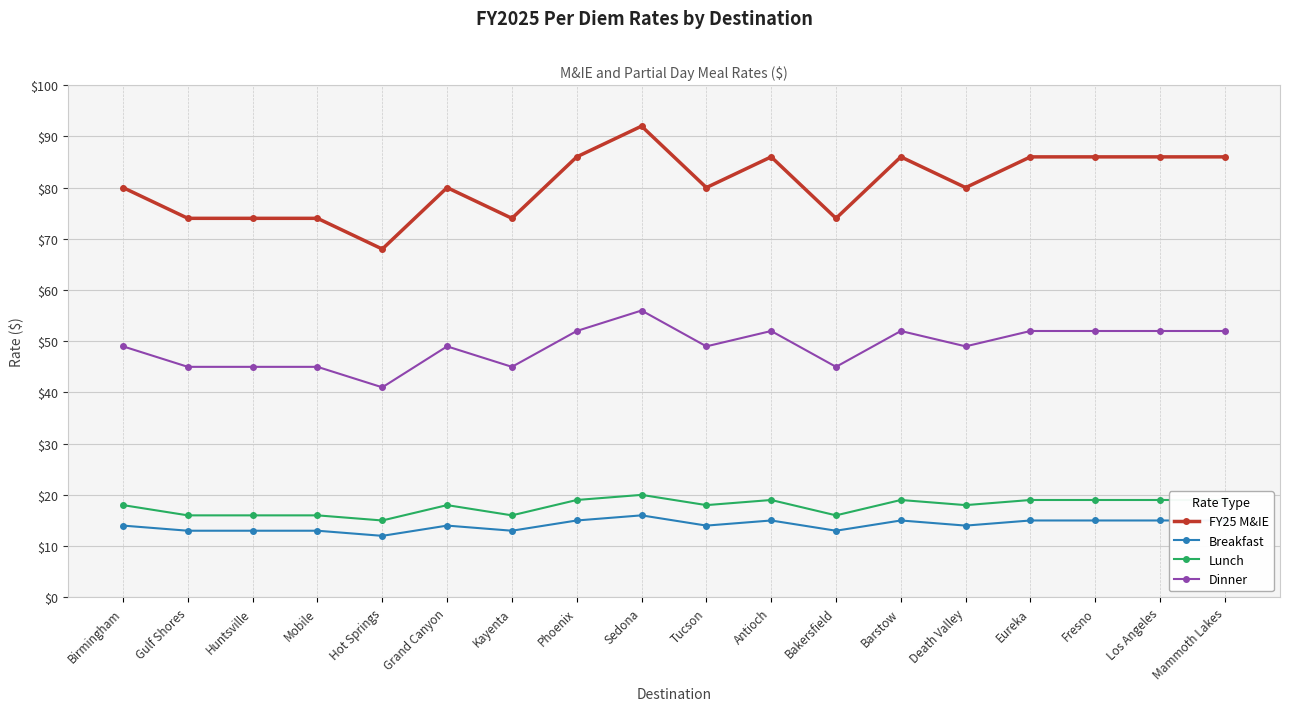

Rank the series by their maximum value, from lowest to highest.

Breakfast, Lunch, Dinner, FY25 M&IE